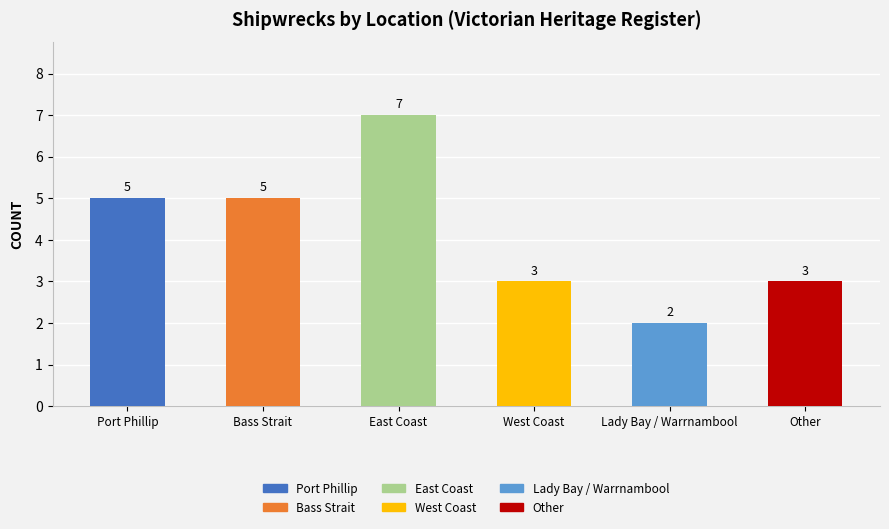

Reading right to left, transcribe all the data shown in this chart.

3	2	3	7	5	5